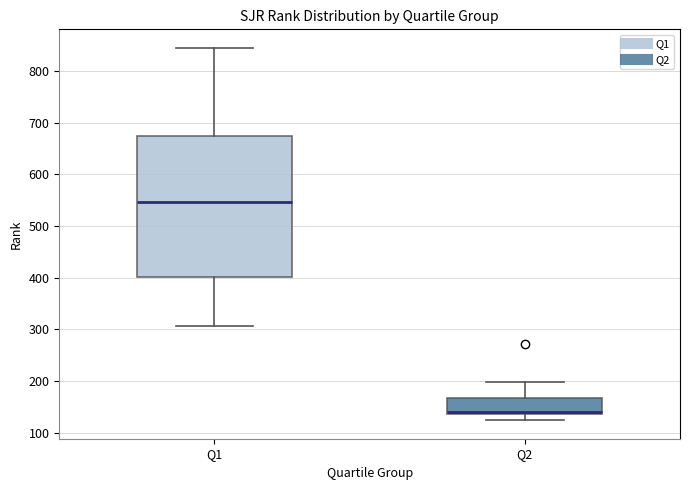

Reading left to right, transcribe this box plot: for each box, give where its median line is, the range the box spans, and where its two whiskers end, as read against the y-axis. The values are not printed on the chart, so give them approximately, as read against the axis.

Q1: median 550, box 400 to 680, whiskers 310 to 850
Q2: median 140 (just above the box's lower edge), box 140 to 170, whiskers 120 to 200